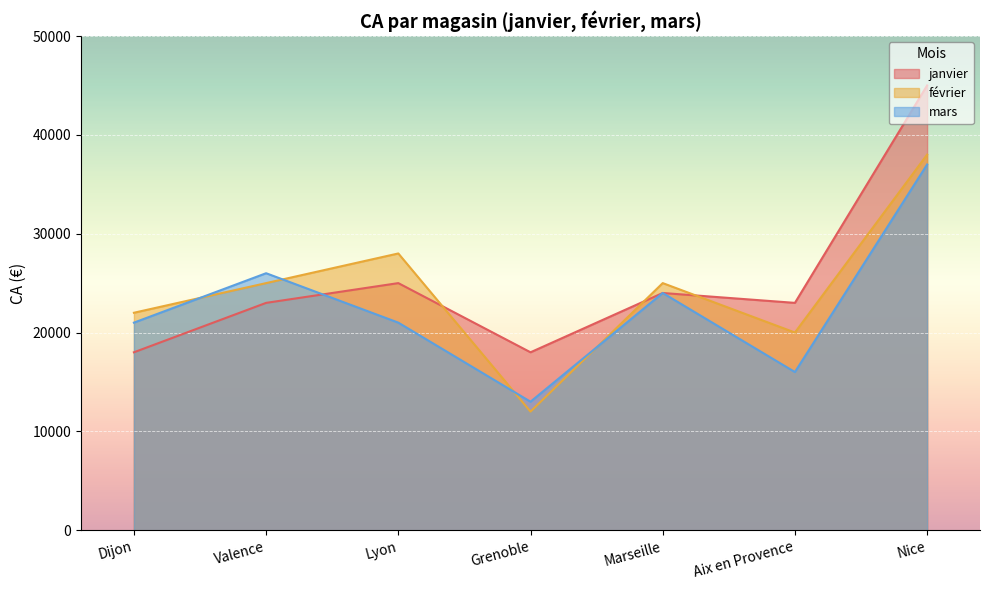

What is the label of the 2nd point from the right?

Aix en Provence